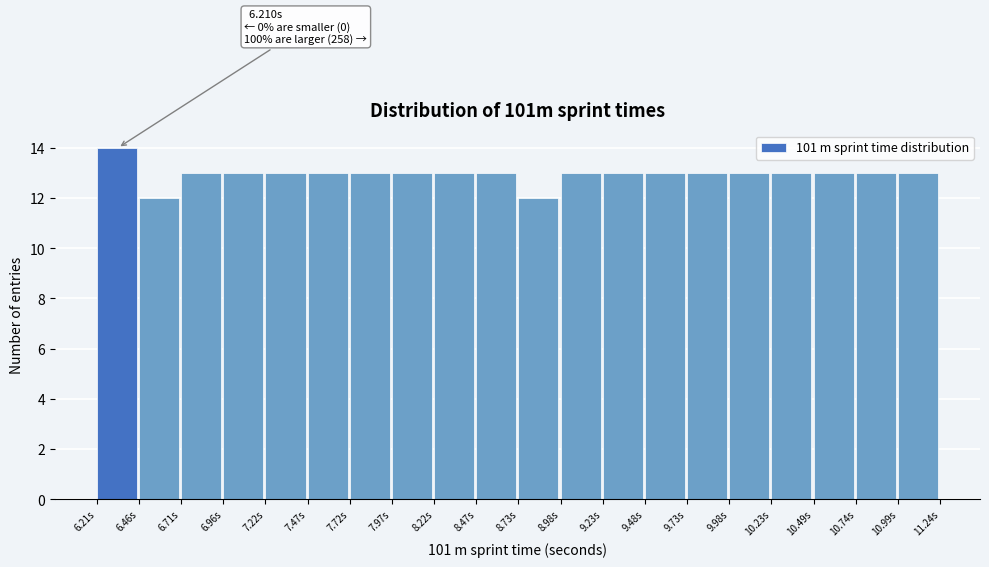

Over which range of the x-axis is the bar tallest?

6.20 to 6.45